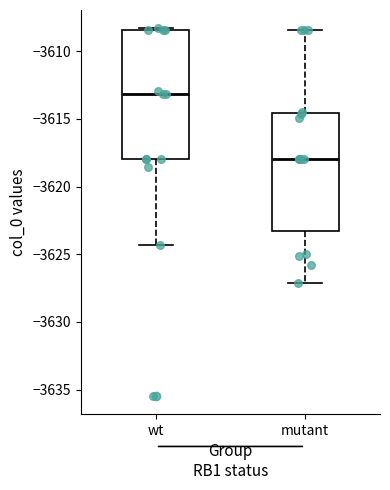

Comparing the boxes themselves (not the whiskers), which one is the tallest?

wt